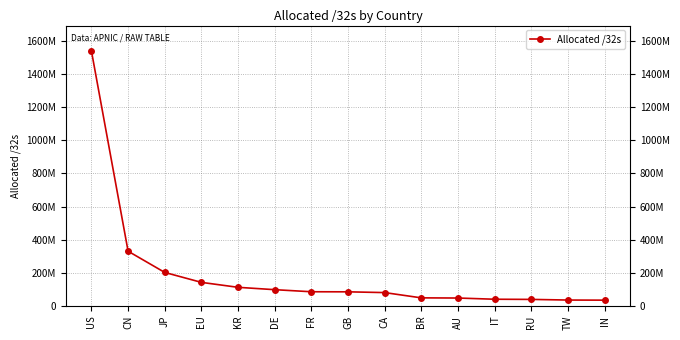

At which category does the chart reach its peak across all series?

US